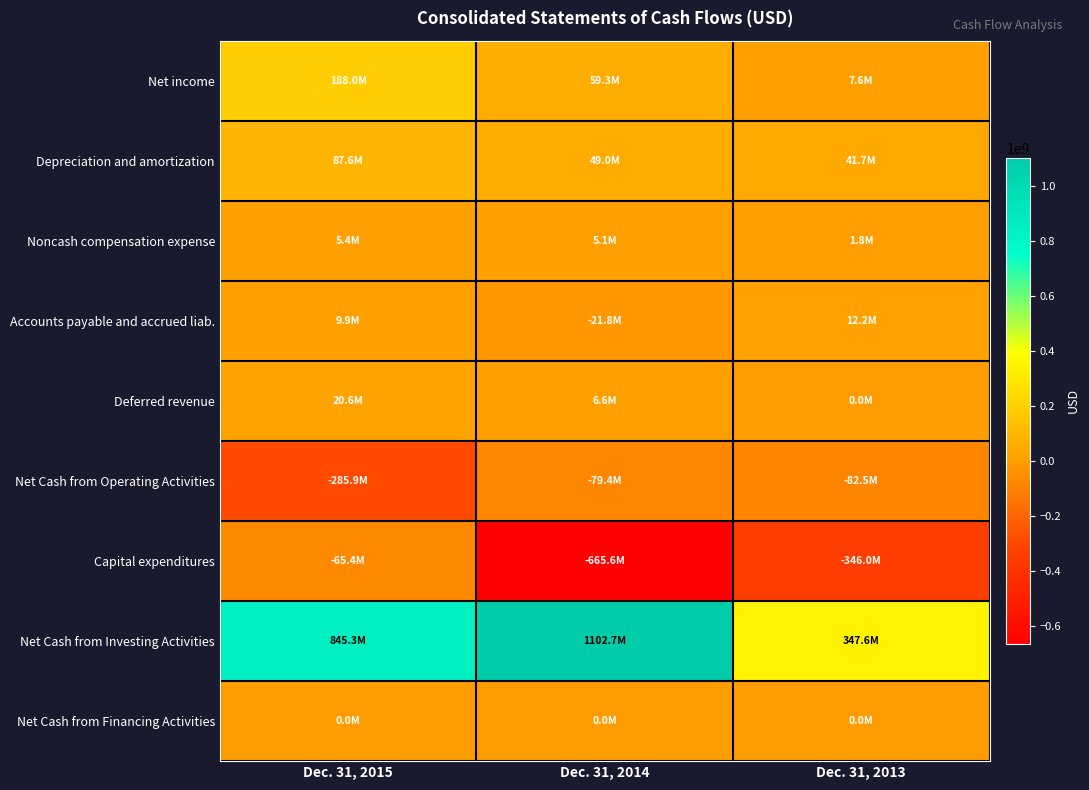

Rank the series at Dec. 31, 2013 from lowest to highest value.

Capital expenditures, Net Cash from Operating Activities, Deferred revenue, Net Cash from Financing Activities, Noncash compensation expense, Net income, Accounts payable and accrued liab., Depreciation and amortization, Net Cash from Investing Activities